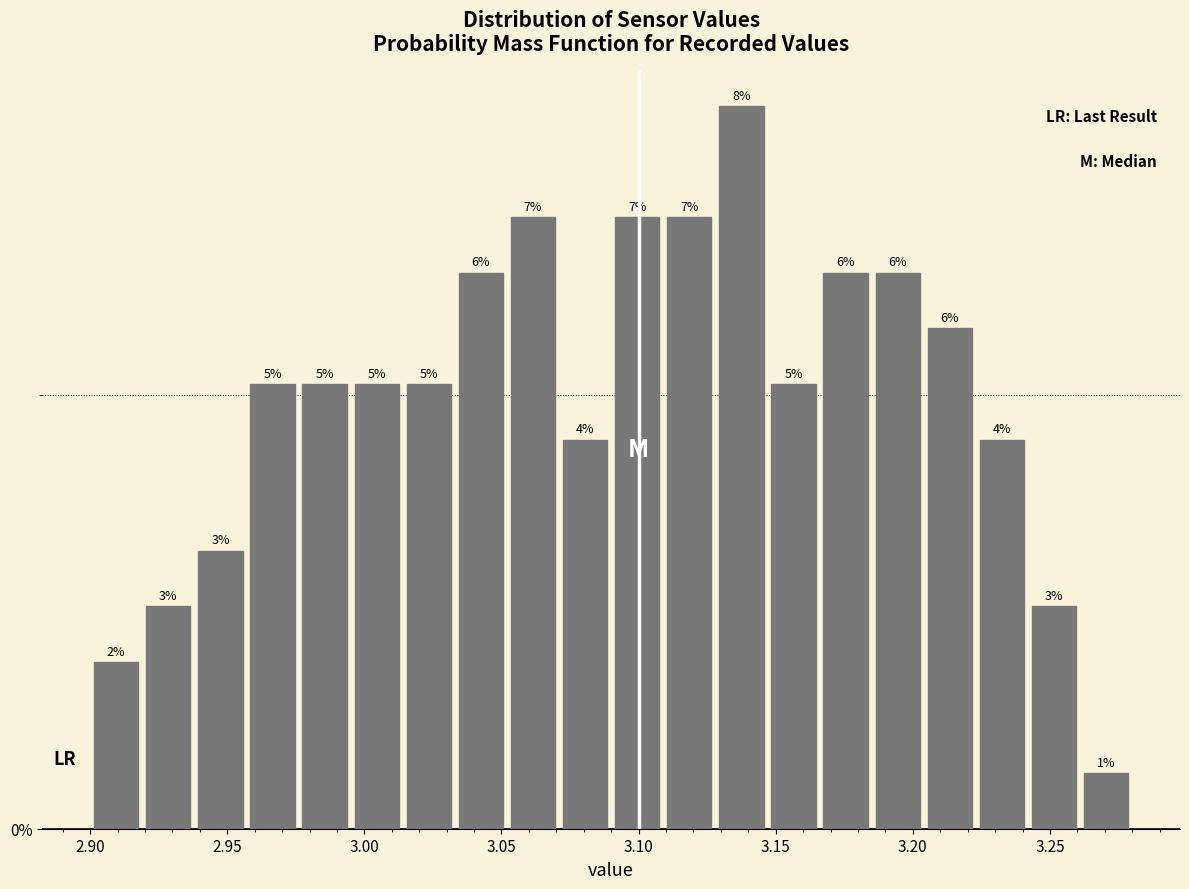

Read against the x-axis, roughly where is the centre of the tallest bar?

3.140